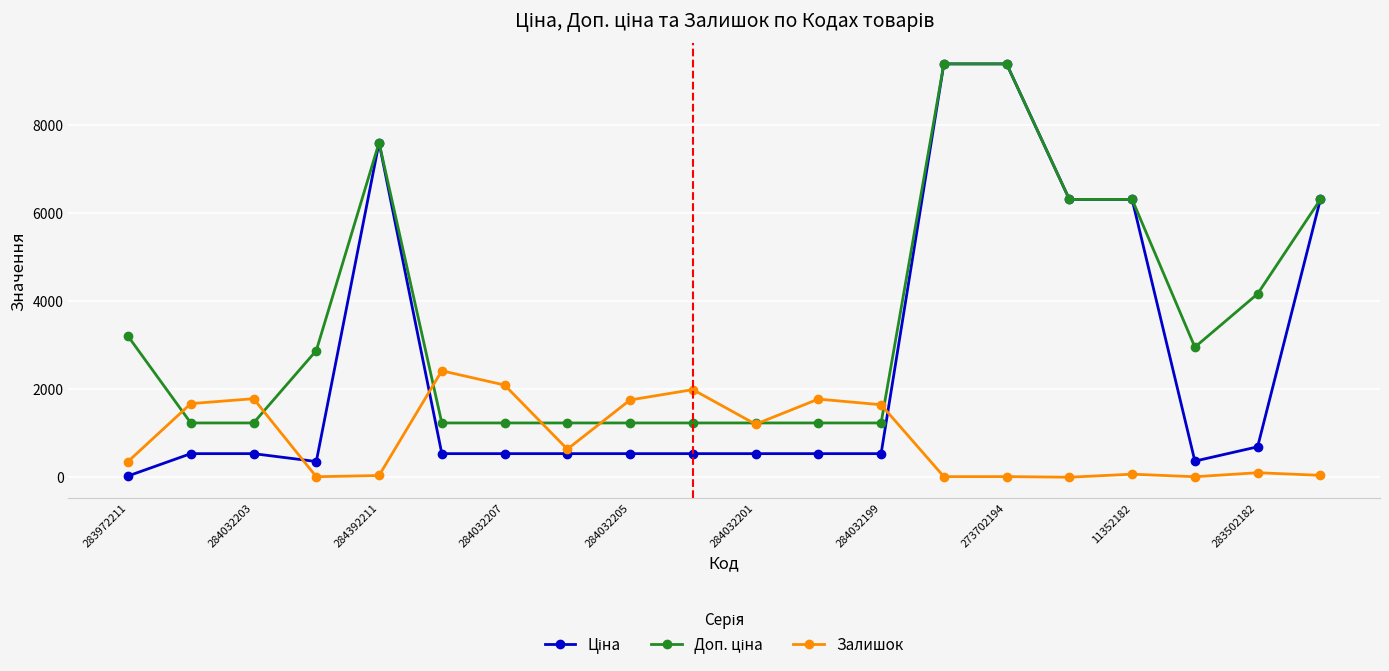

What is the greatest value displayed?

9384.0